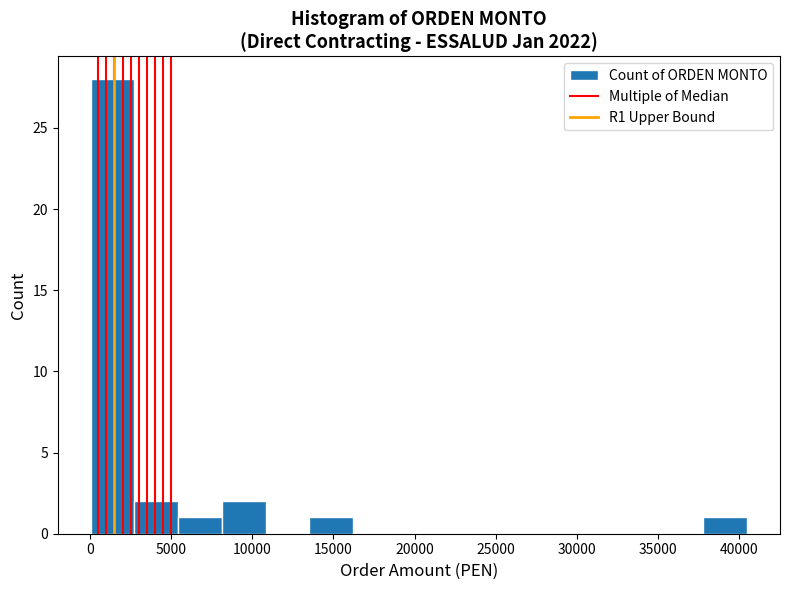

Which range on the x-axis has the tallest bar?

0 to 2500